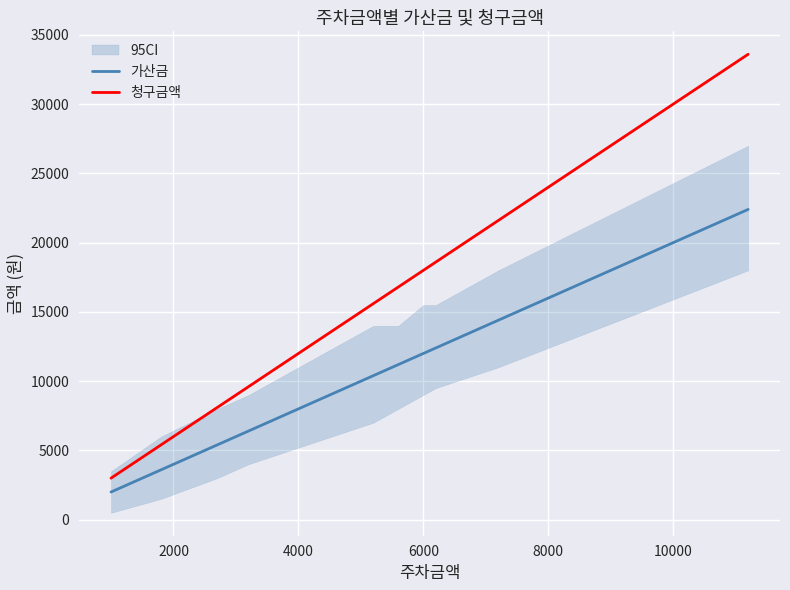

True or false: 청구금액 and 가산금 intersect in this chart.

False